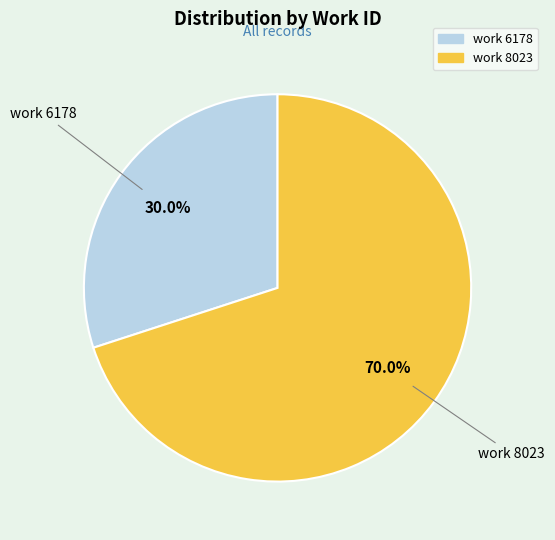

Is there any slice that represents more than half of the pie?

Yes